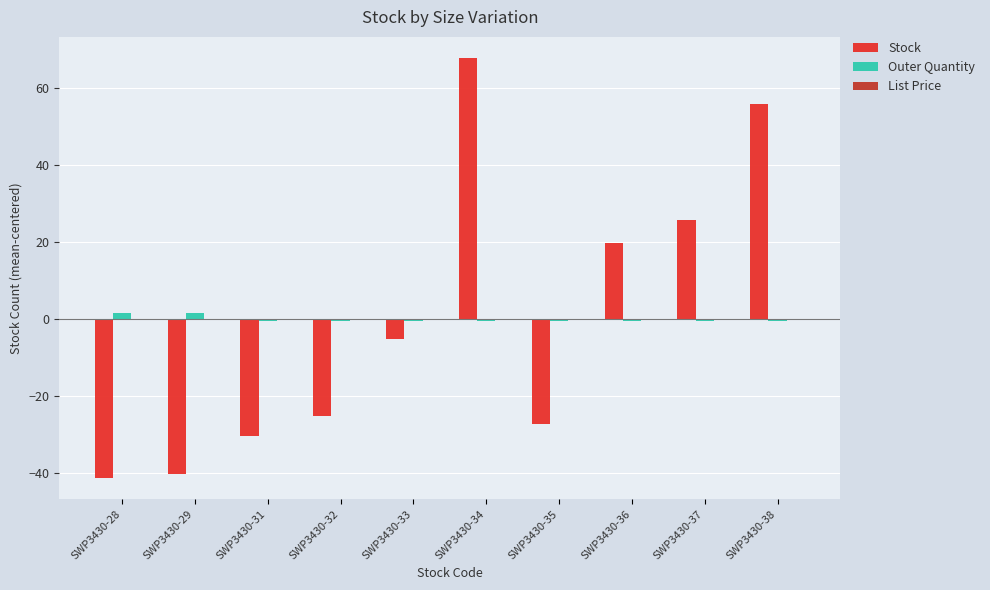

What is the approximate value of Stock at SWP3430-34?

67.8